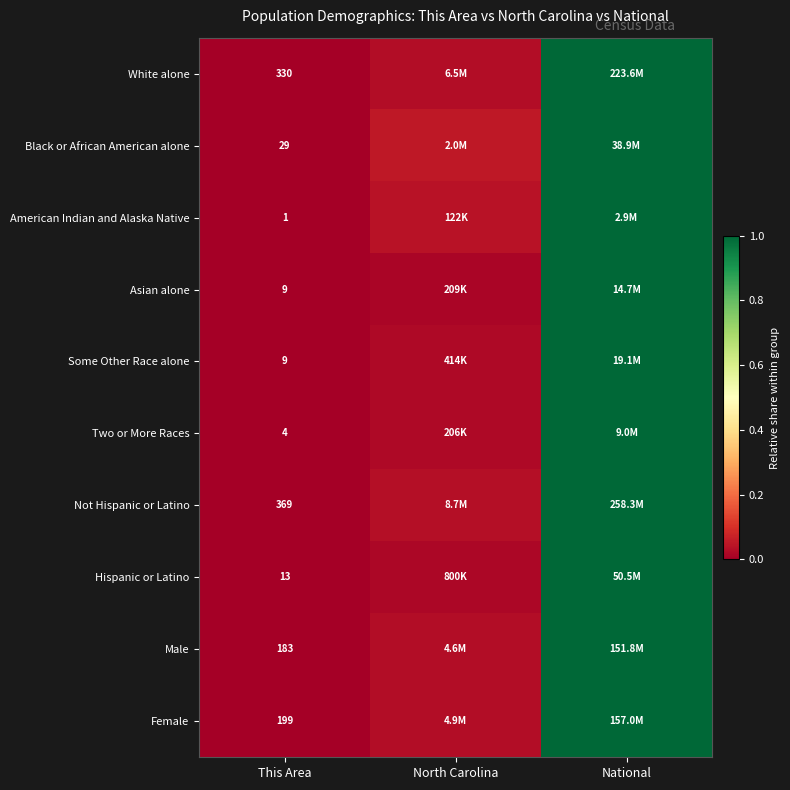

Is the value of Not Hispanic or Latino at This Area greater than the value of Hispanic or Latino at This Area?

Yes